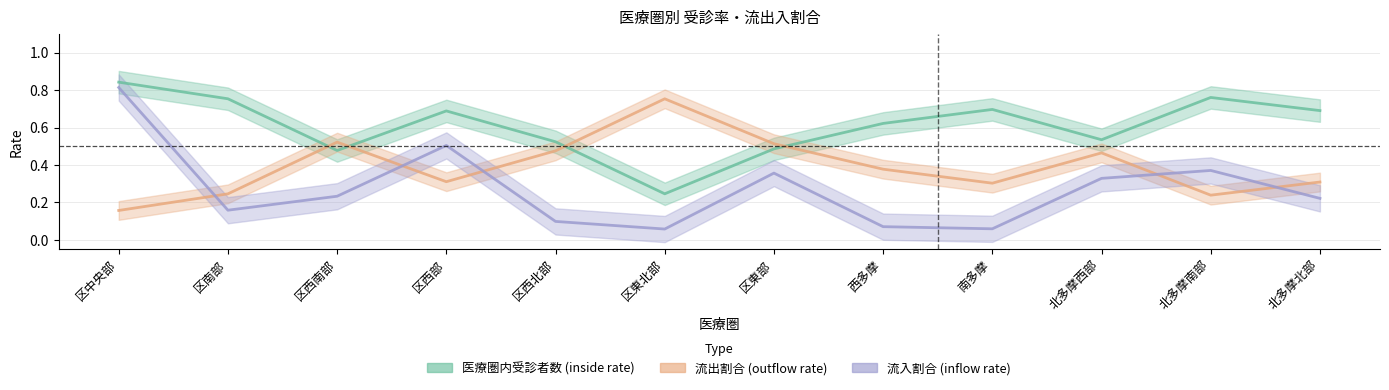

How many interior local valleys does the 流入割合 (inflow rate) series have?

3